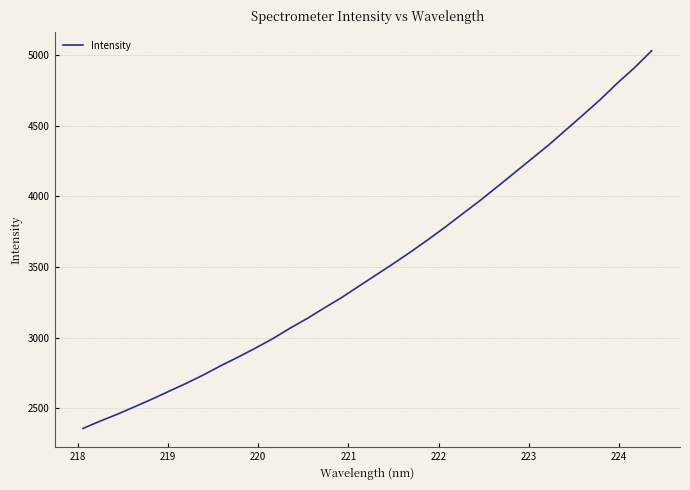

What is the difference between the maximum and second lowest values?

2621.7